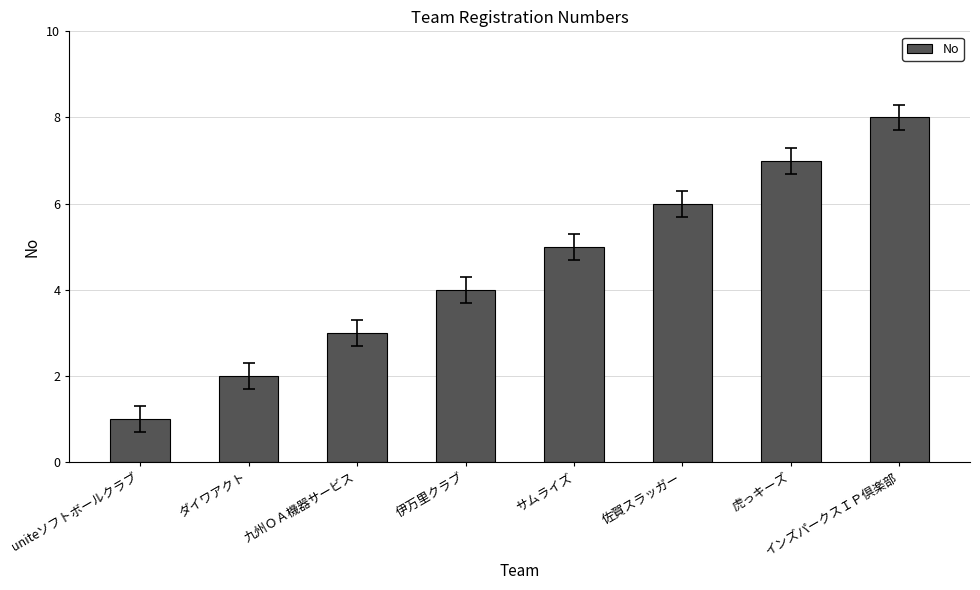

Read the value at インズパークスＩＰ倶楽部.

8